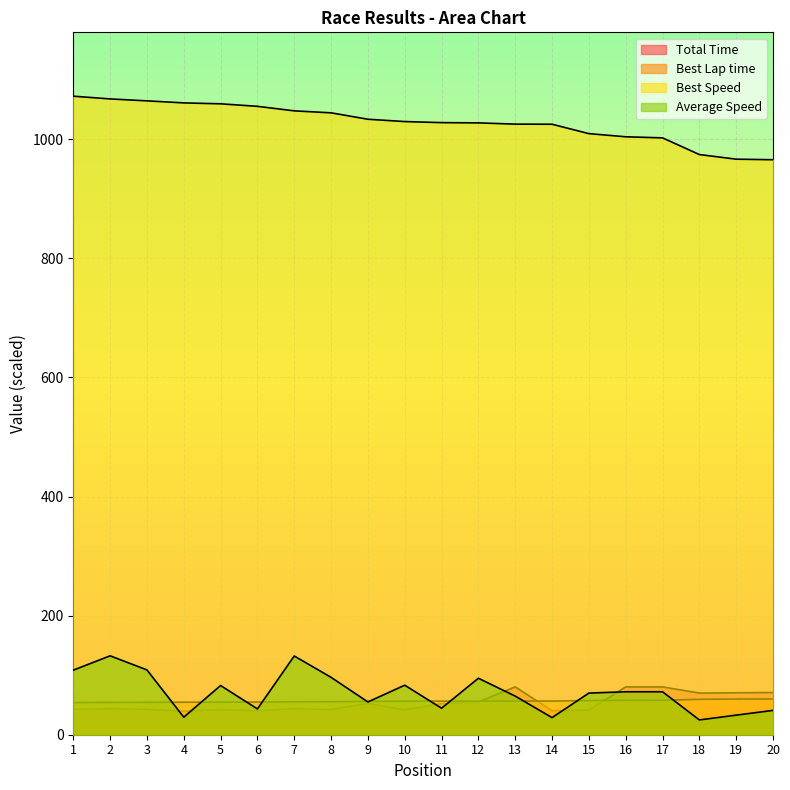

What are all the series names shown in the legend?

Total Time, Best Lap time, Best Speed, Average Speed